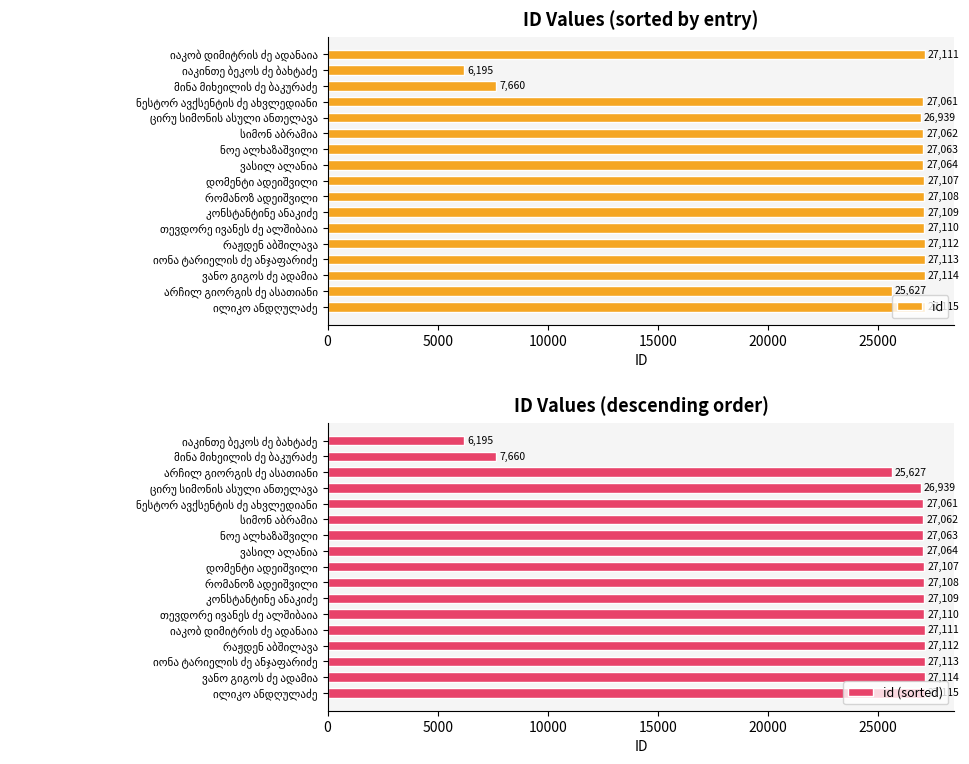

How many data points does each series have?

17